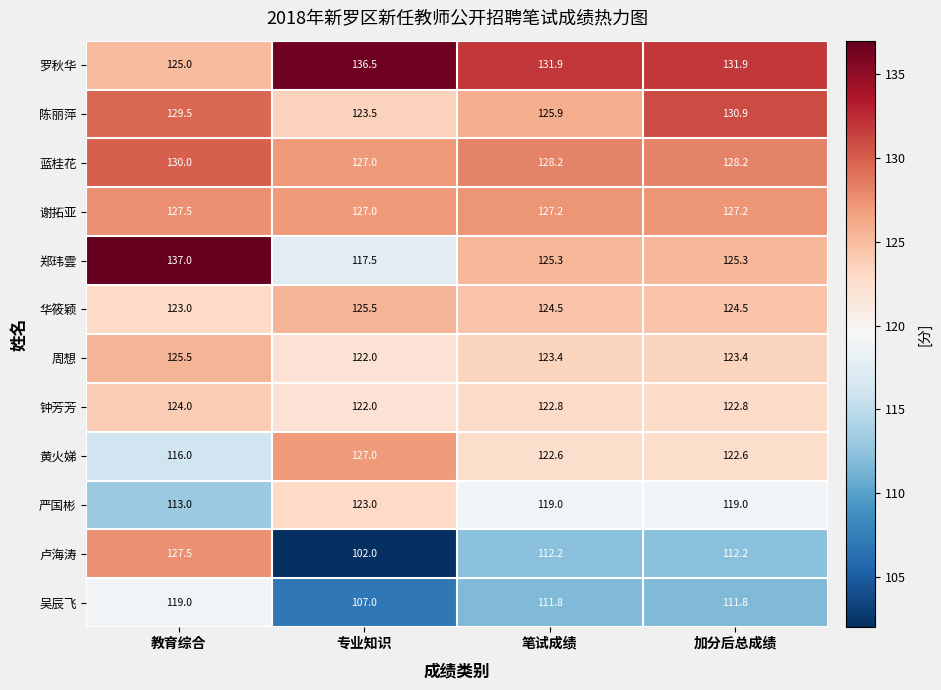

What is the total value across all series at 专业知识?

1460.0